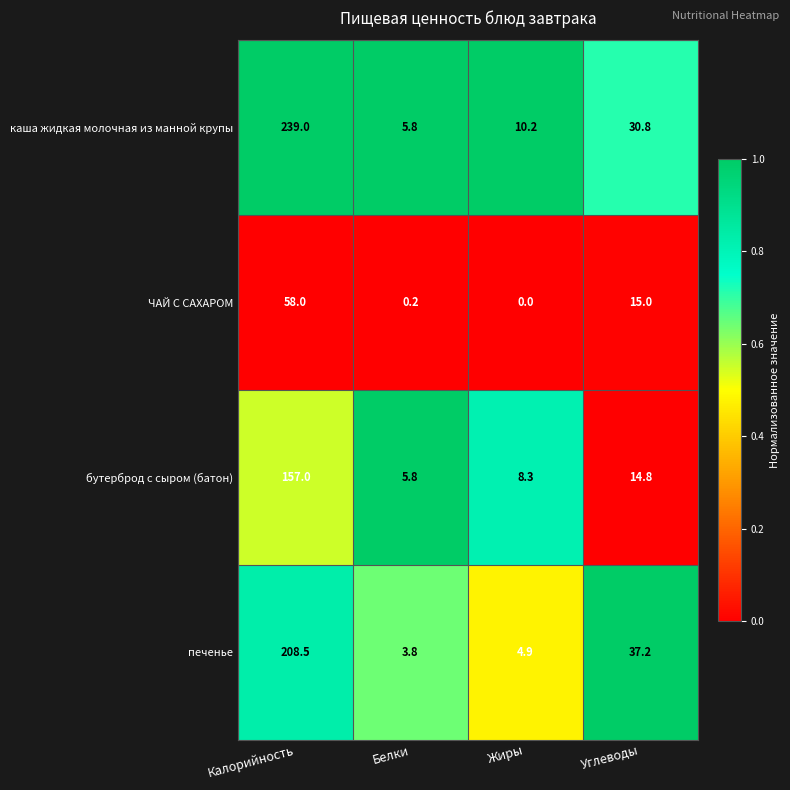

At how many categories does at least one series exceed 0?

4